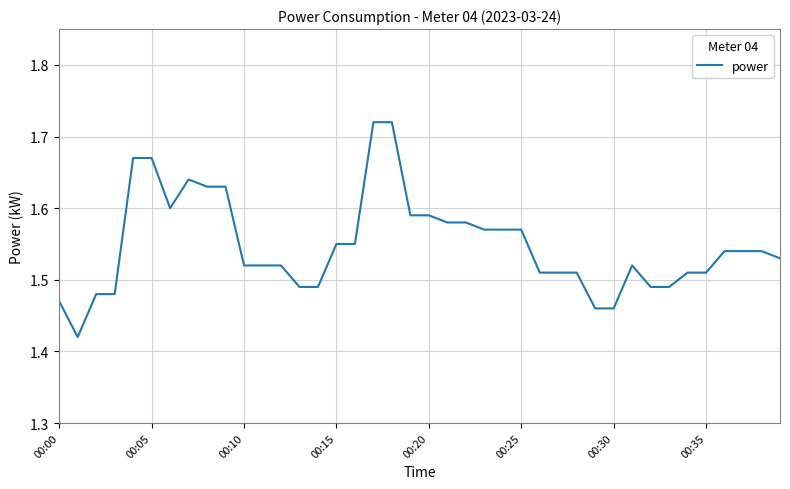

What is the difference between the maximum and minimum values?

0.3